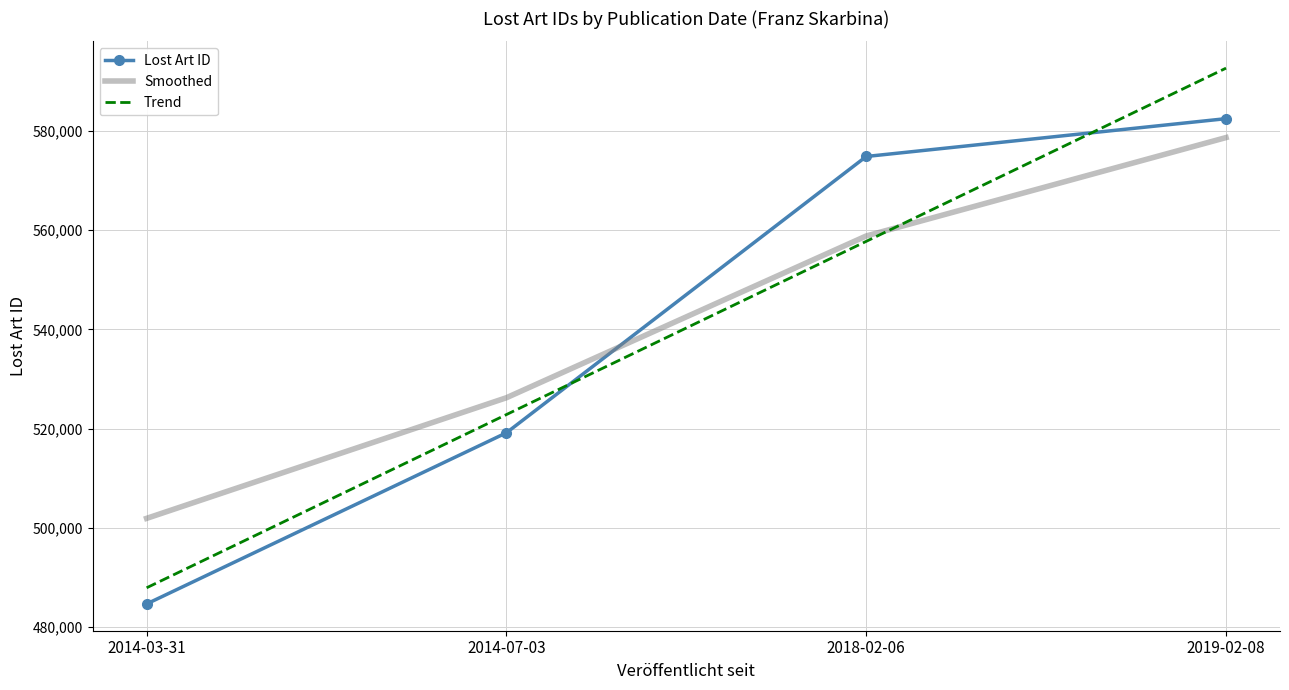

List the series in order of their peak value, lowest first.

Smoothed, Lost Art ID, Trend